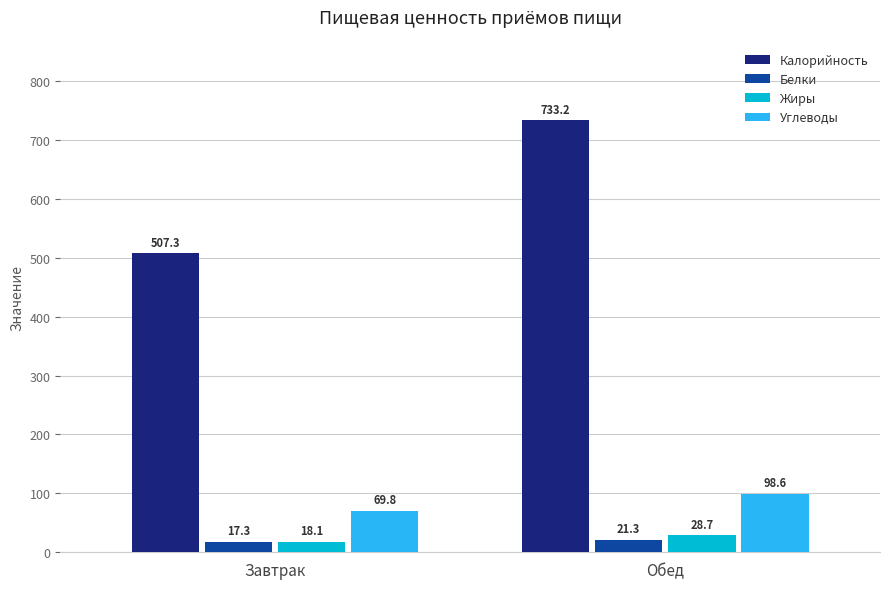

Is it true that Калорийность equals 733.2 at Обед?

True